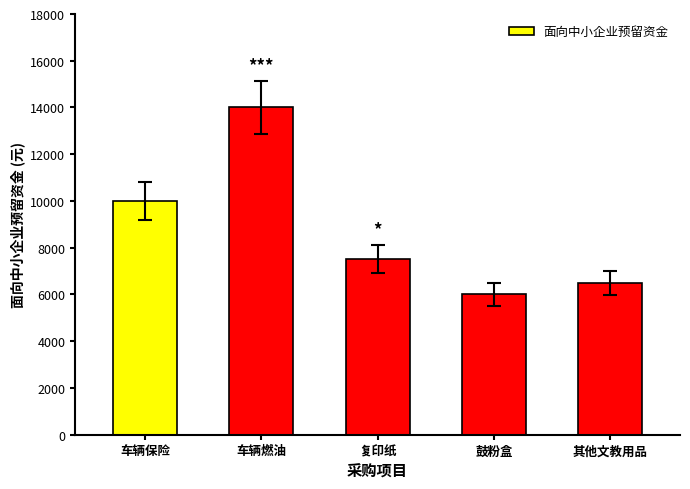

Where does the data first go above 7500?

车辆保险